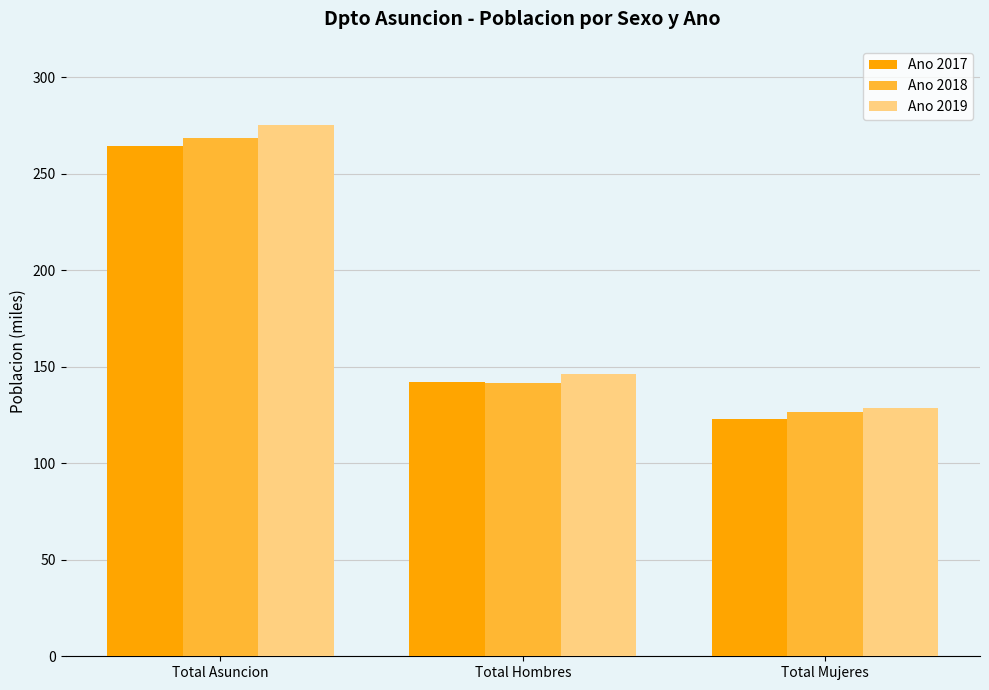

What is the sum of the Ano 2019 values at Total Hombres and Total Asuncion?

421.6